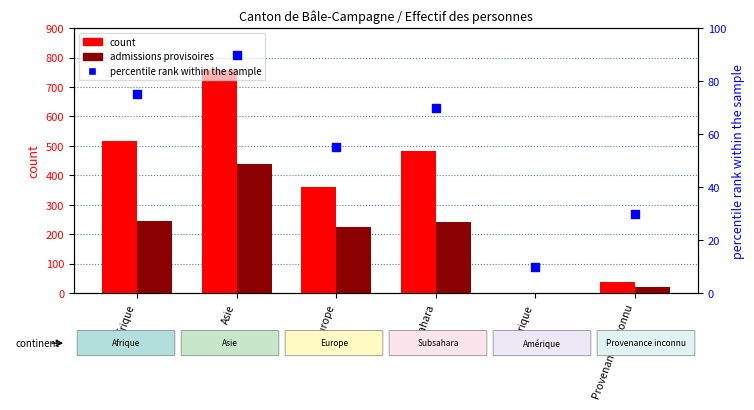

At which category is the sum across all series the highest?

Asie